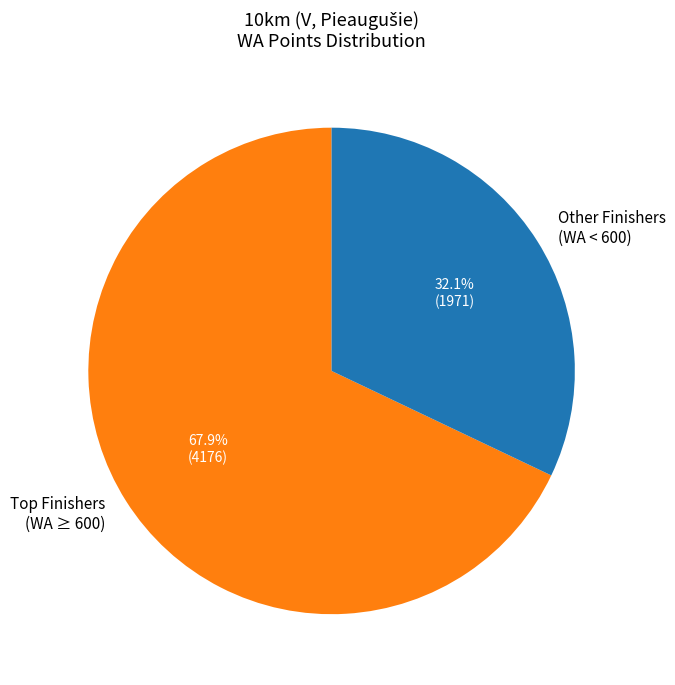

Does any single category account for the majority?

Yes